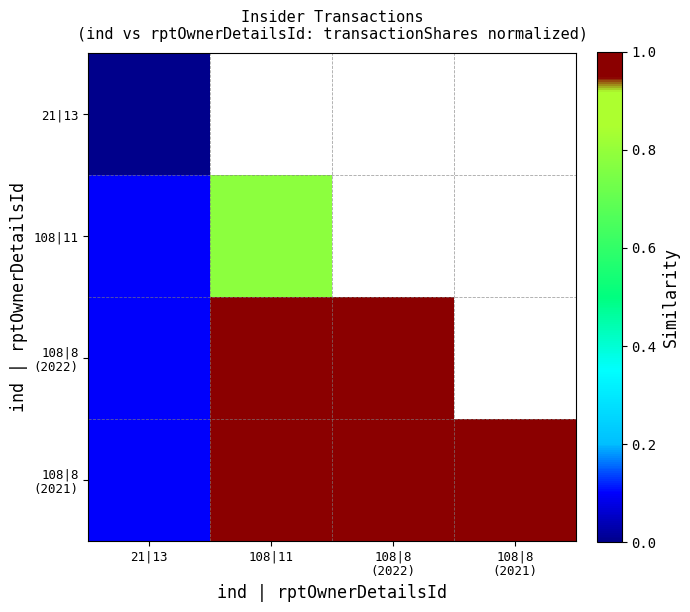

Between 108|8 (2022) and 108|8 (2021), which series saw the biggest shift?

108|8 (2021)